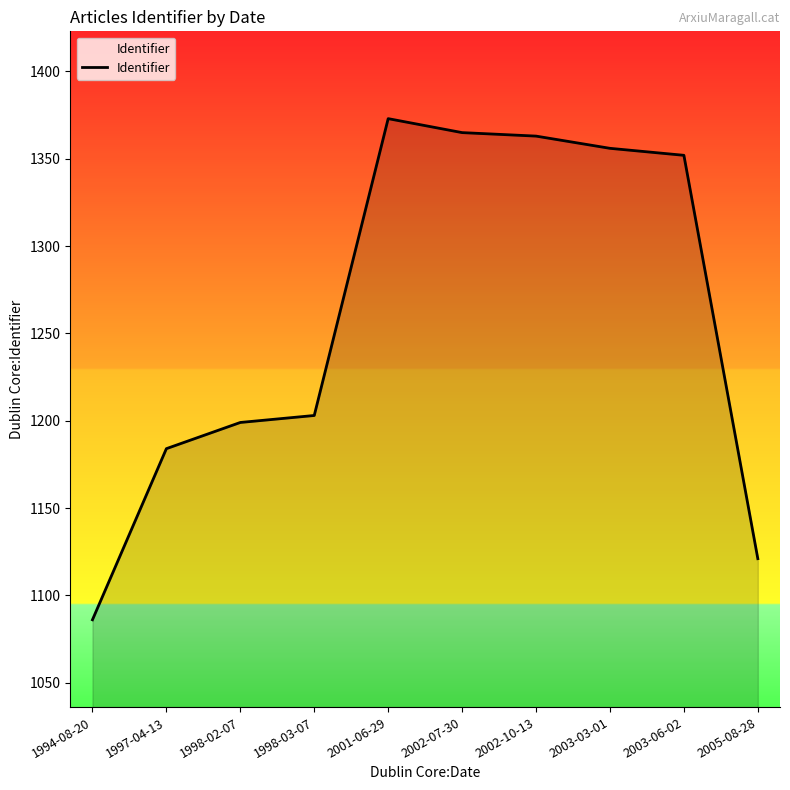

Which category has the lowest value across all series?

1994-08-20